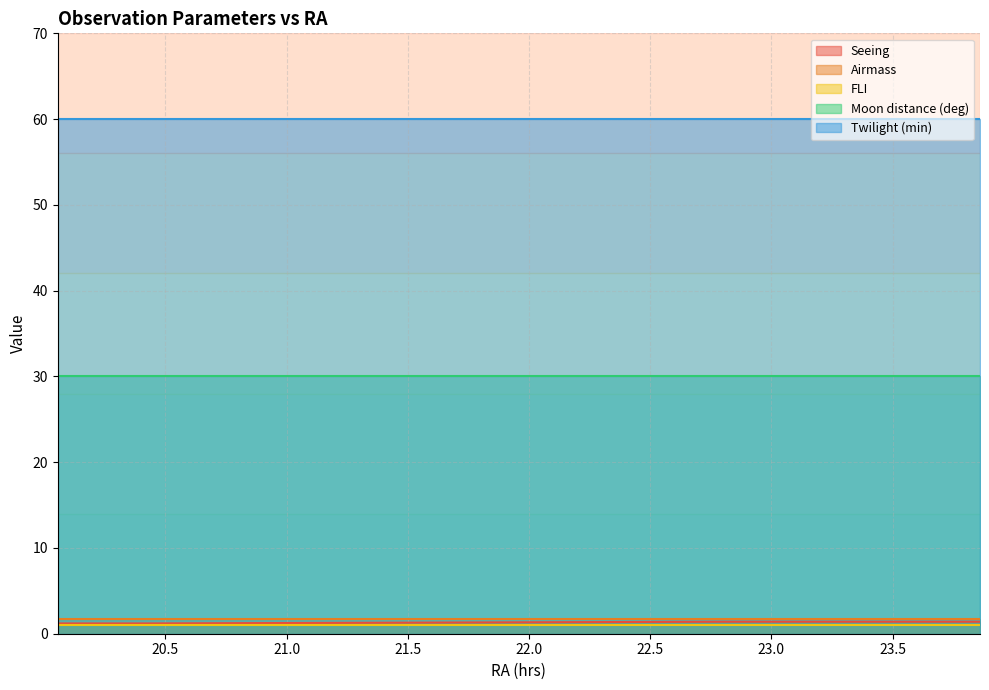

True or false: Twilight (min) and Moon distance (deg) cross at least once.

False